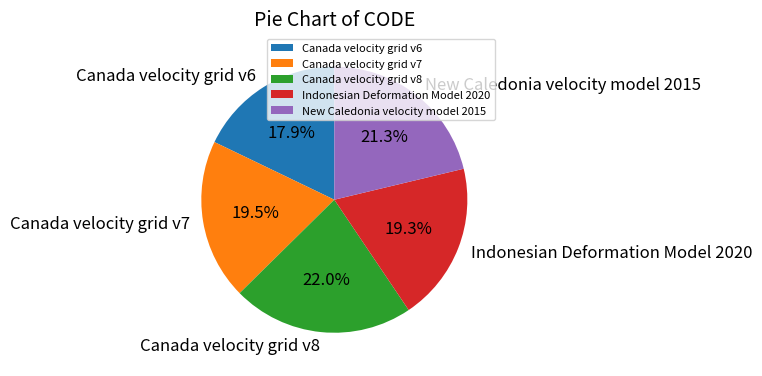

Which has a higher value, Canada velocity grid v6 or Canada velocity grid v8?

Canada velocity grid v8